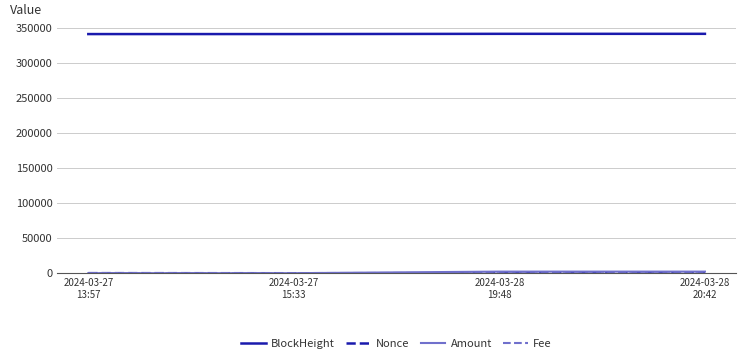

What is the maximum value shown in the chart?

341173.0